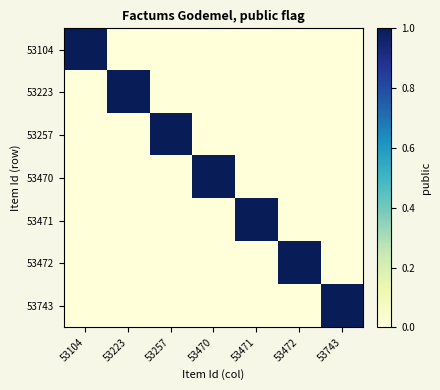

What is the total value across all series at 53223?

1